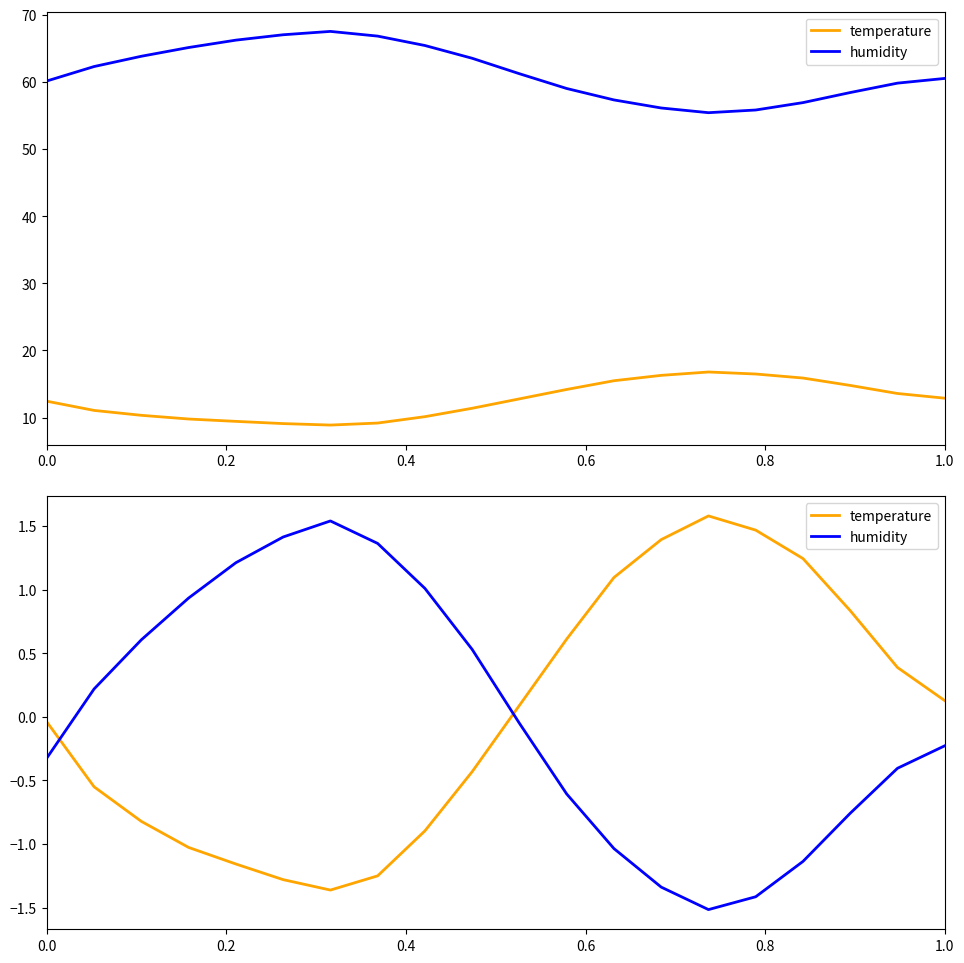

Count the number of data series in this chart.

2